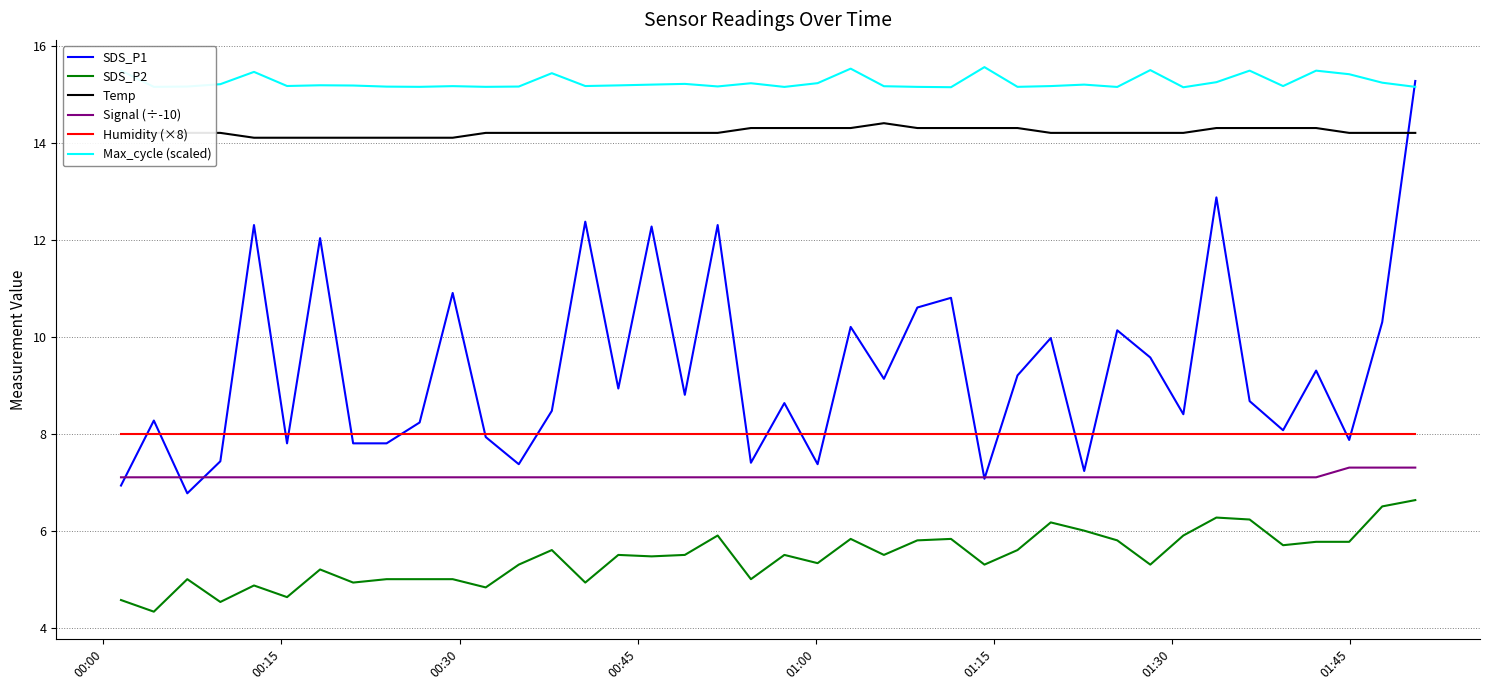

True or false: SDS_P2 and SDS_P1 cross at least once.

False